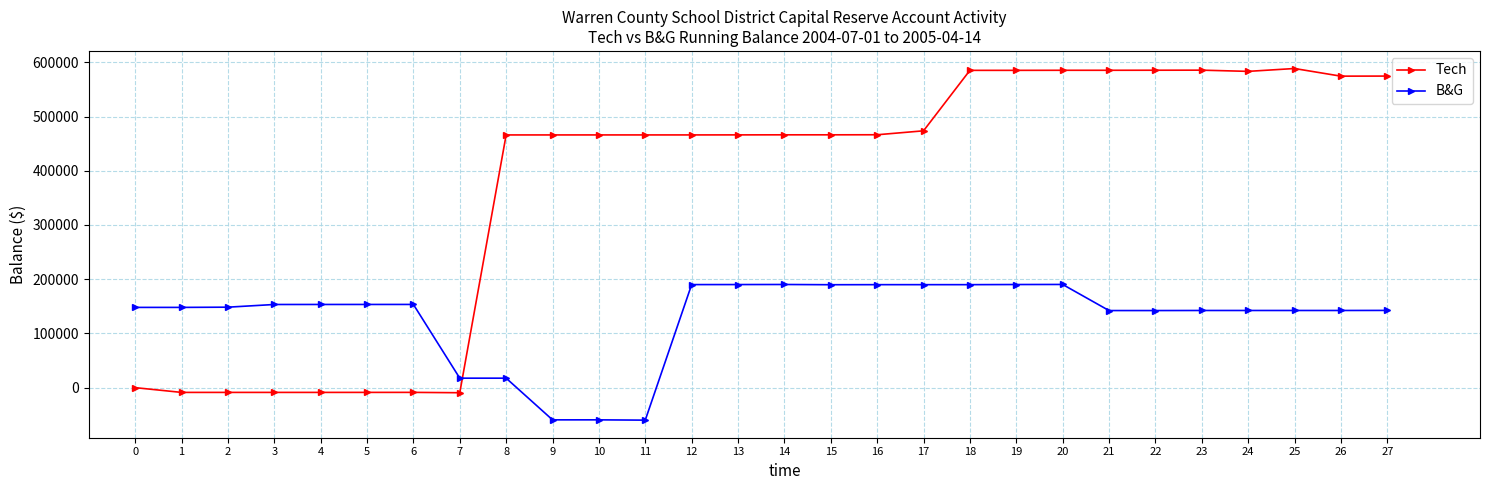

Is the value of B&G at 12 greater than the value of Tech at 25?

No